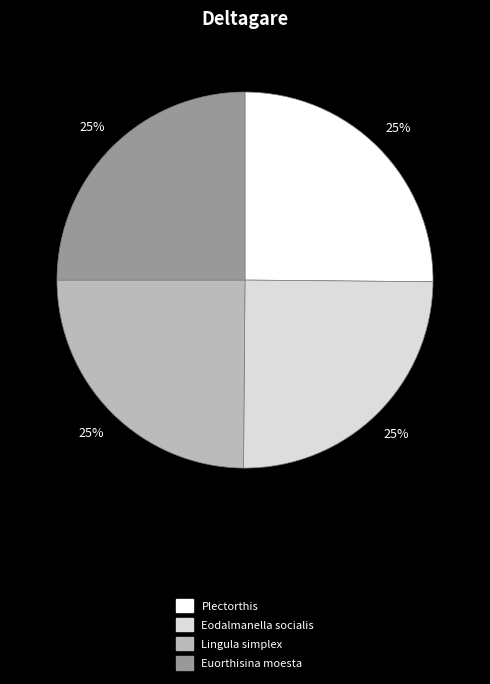

What percentage is the Eodalmanella socialis slice, to the nearest percent?

25%